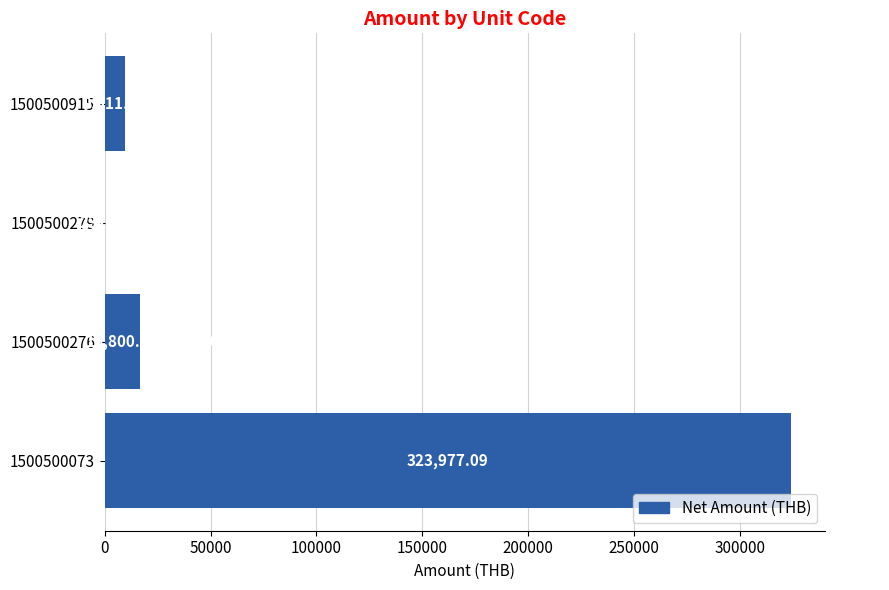

Which has a higher value, 1500500073 or 1500500915?

1500500073